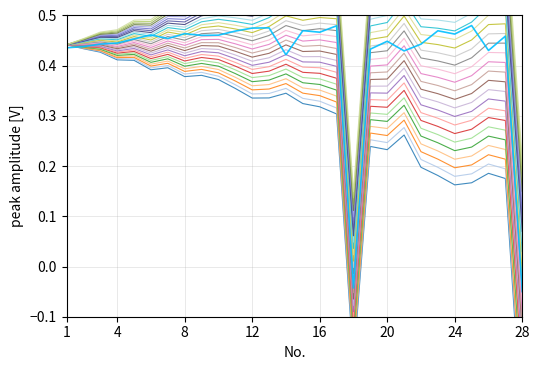

How many negative values does the Üx series have?

2